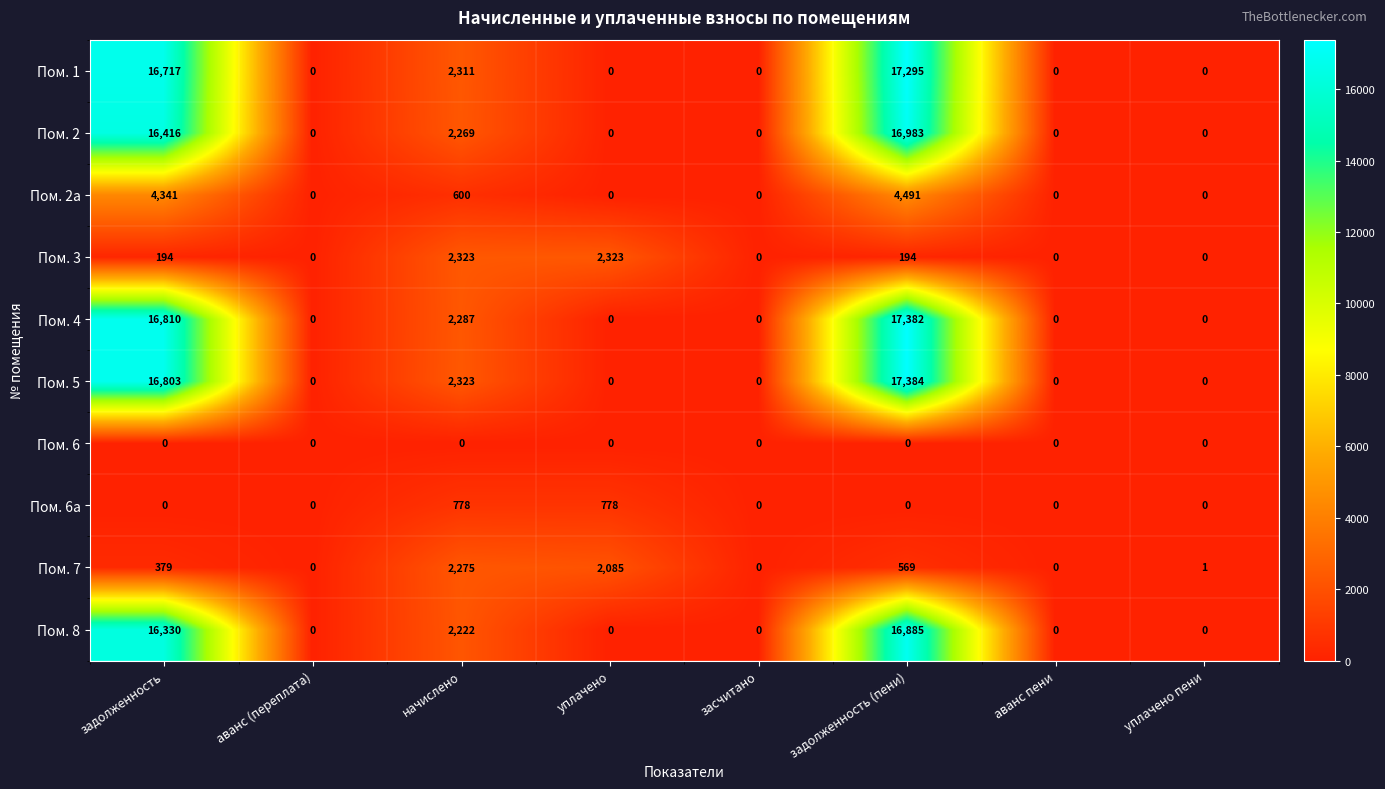

What is the maximum value shown in the chart?

17384